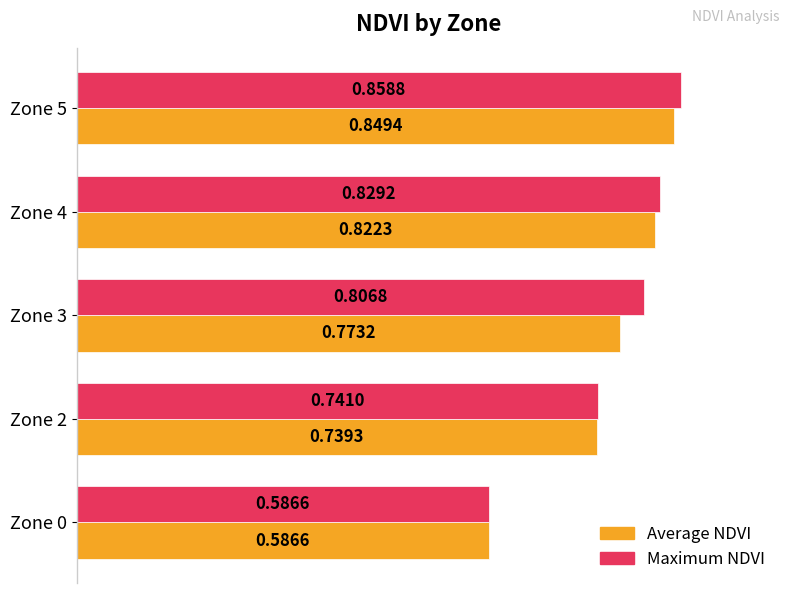

At which category is the sum across all series the highest?

Zone 5